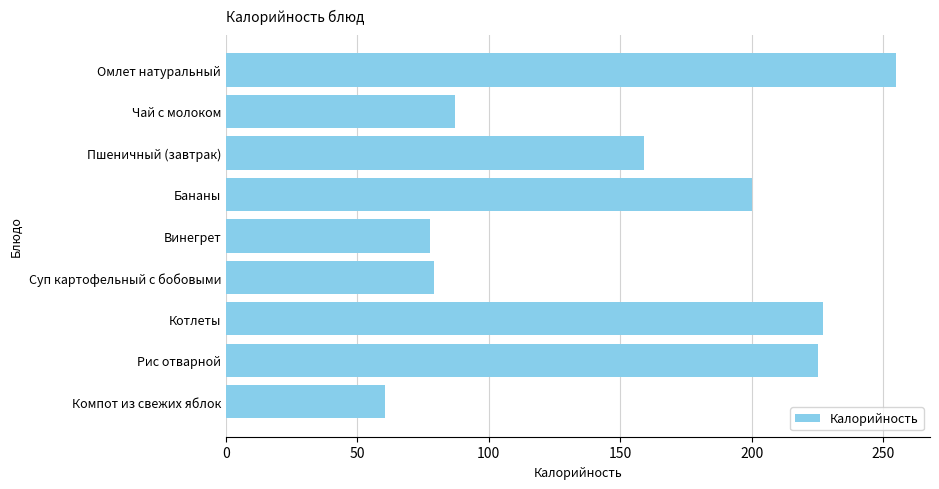

What is the change in value from Омлет натуральный to Рис отварной?

-29.9